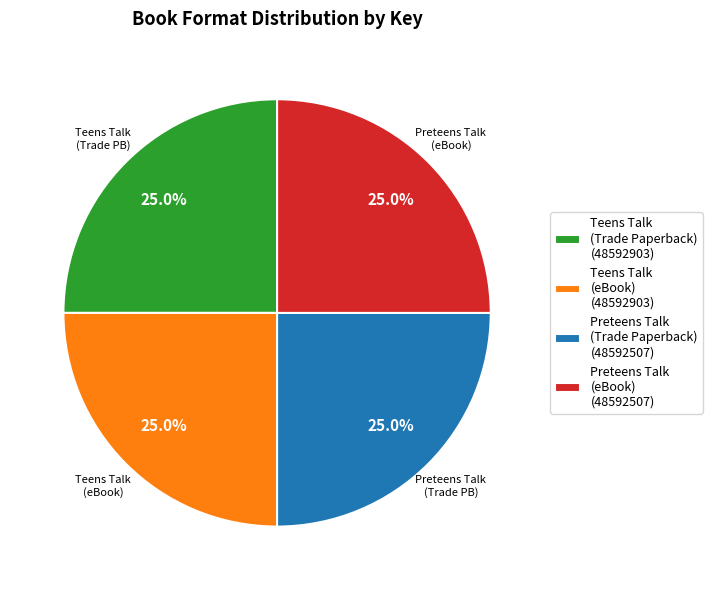

Is Teens Talk (eBook) (48592903) the majority of the pie?

No